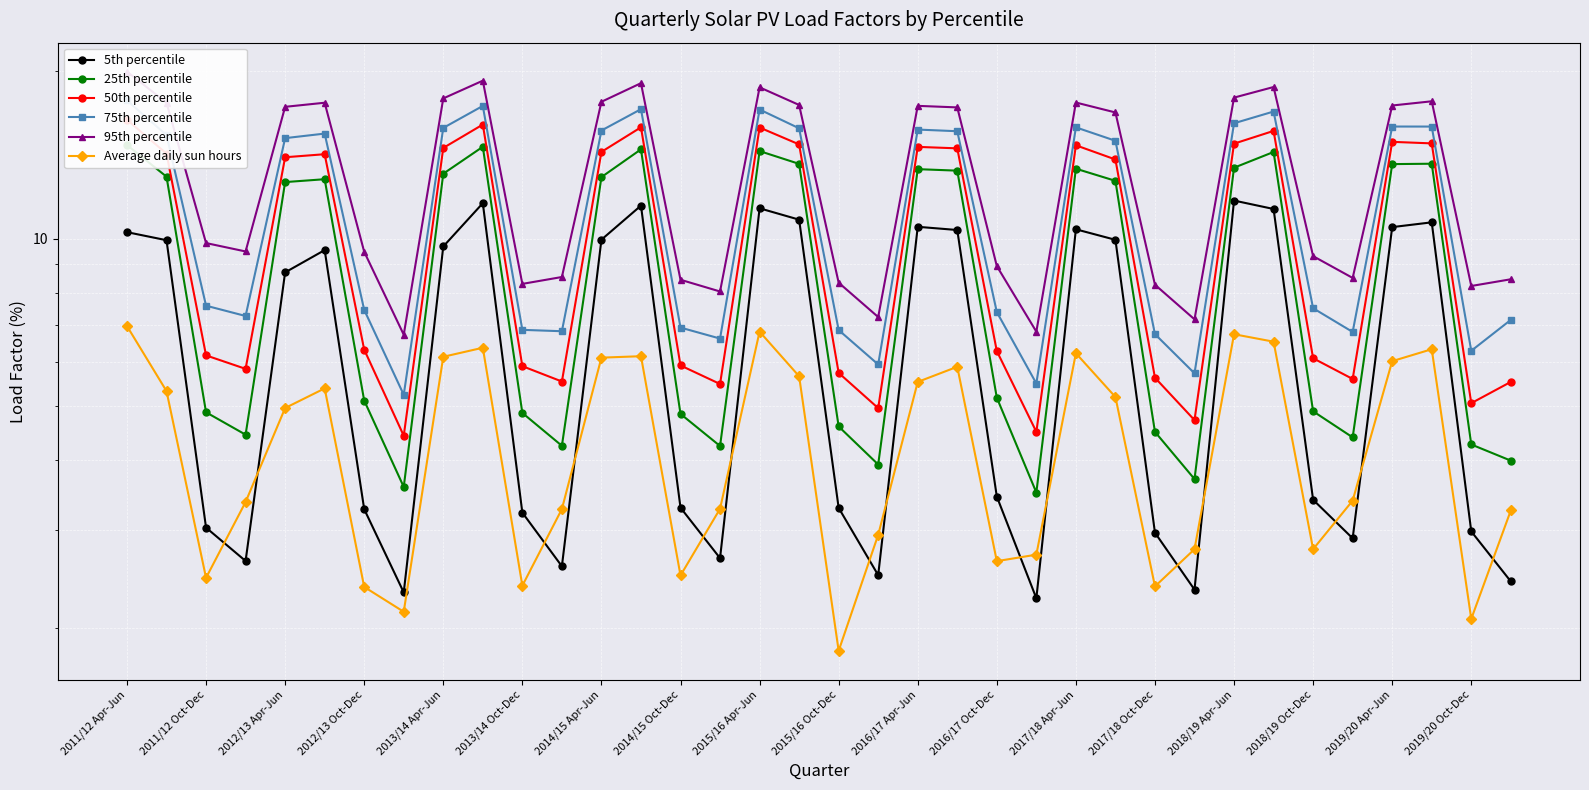

At which label does 25th percentile first exceed 12?

2011/12 Apr-Jun